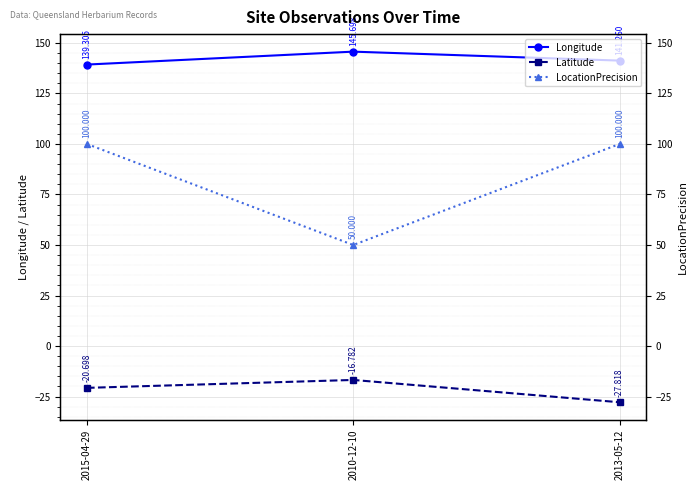

What are all the series names shown in the legend?

Longitude, Latitude, LocationPrecision